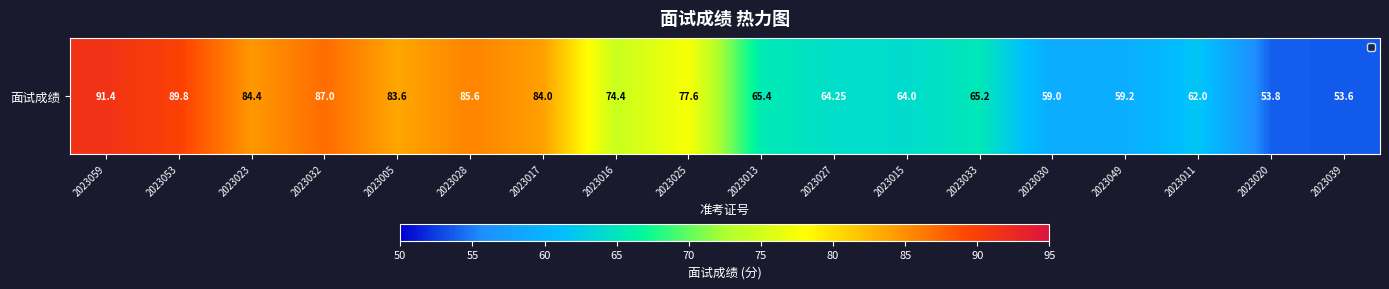

What is the difference between the maximum and minimum values?

37.8